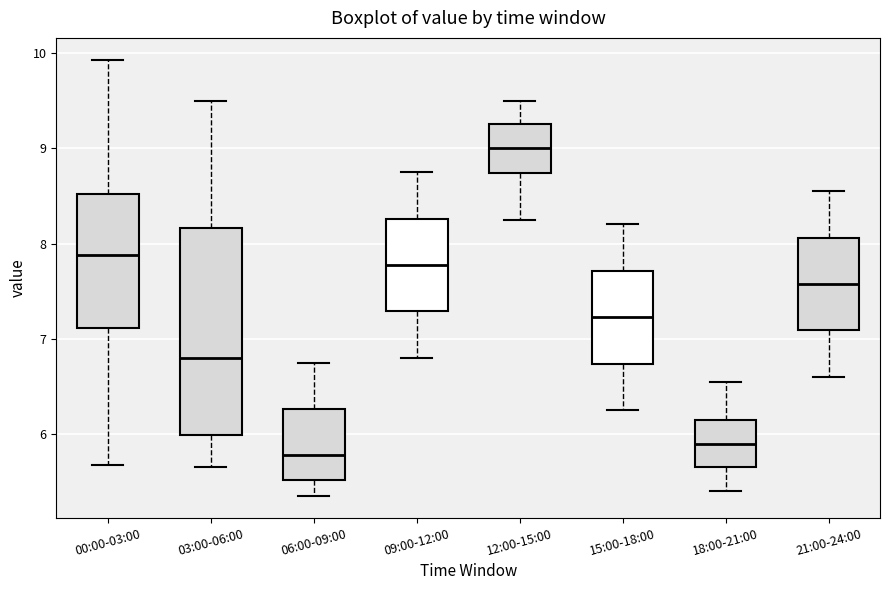

Which box's median line is the highest?

12:00-15:00